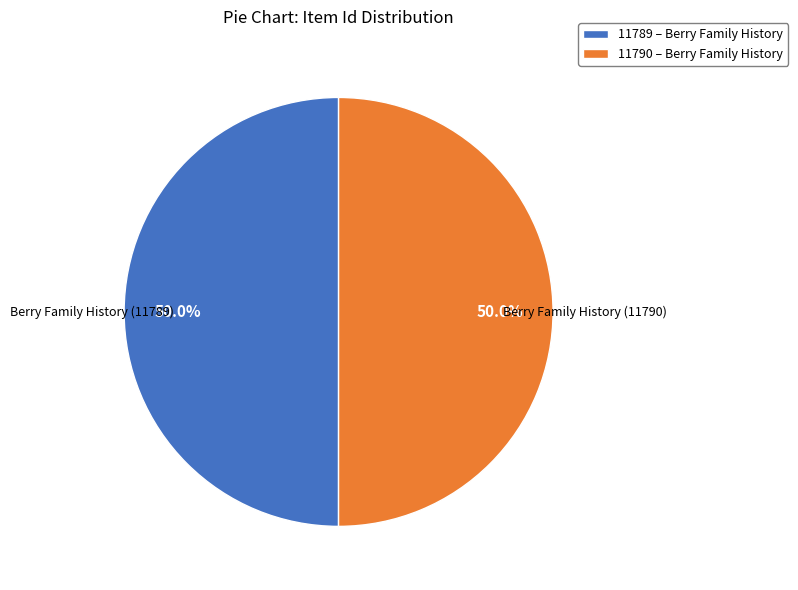

Approximately how many times larger is the value at 11789 – Berry Family History compared to 11790 – Berry Family History?

1.0